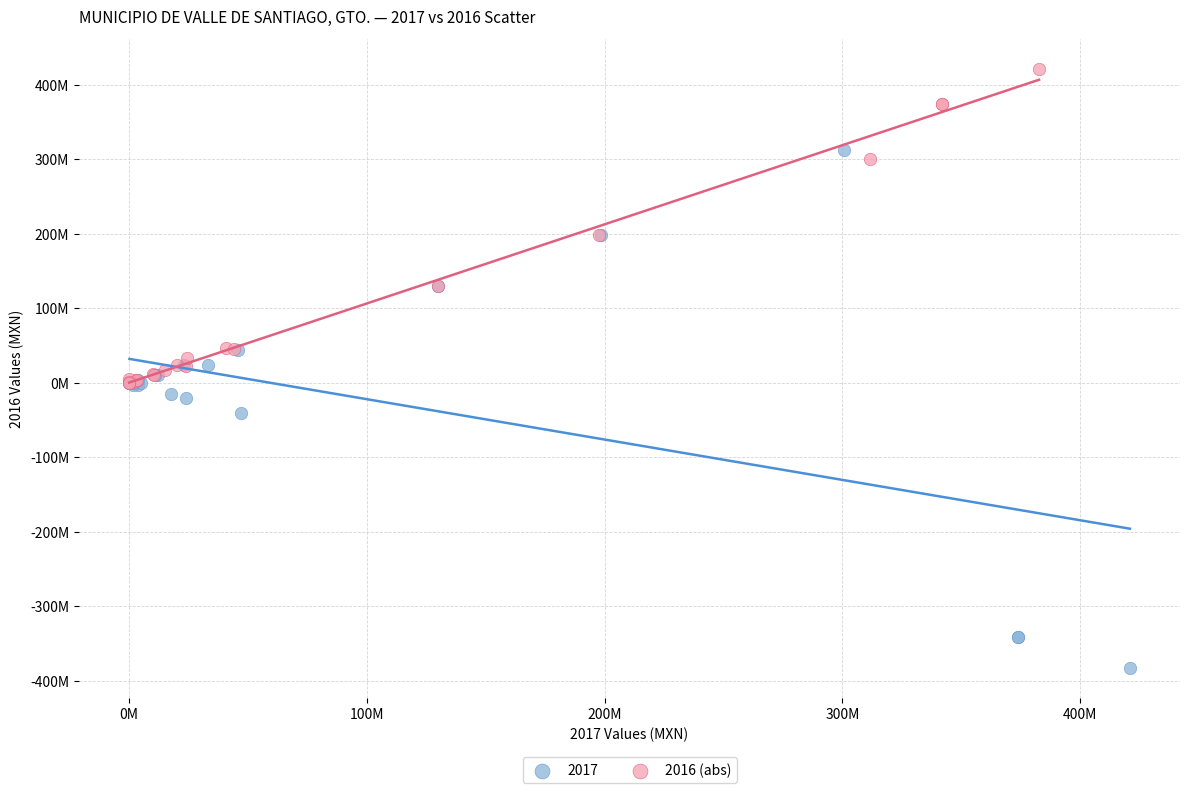

What are all the series names shown in the legend?

2017, 2016 (abs)